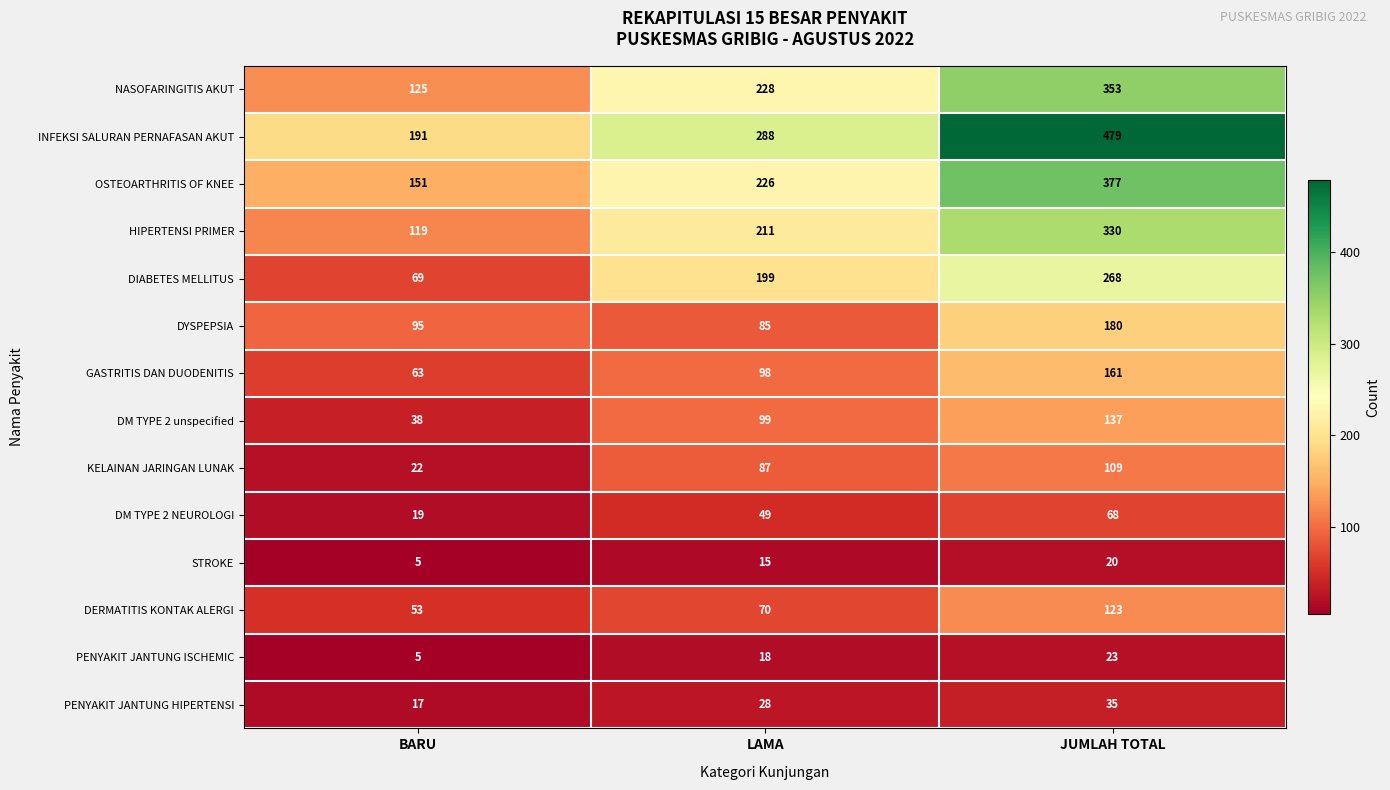

What is the difference between the DYSPEPSIA values at JUMLAH TOTAL and BARU?

85